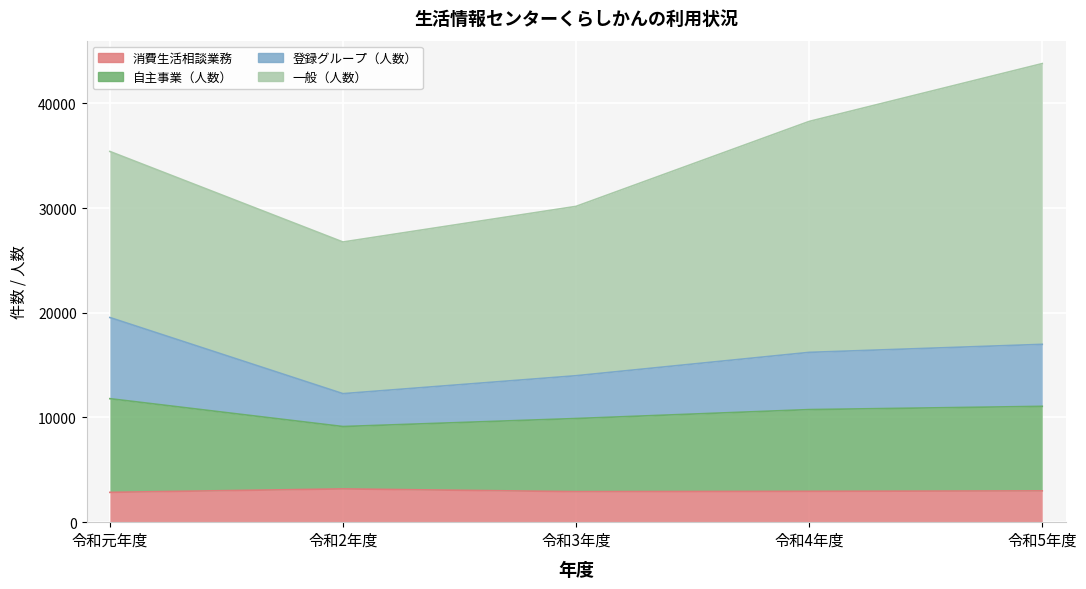

In 登録グループ（人数）, how many points are lower than both neighbors (excluding endpoints)?

1